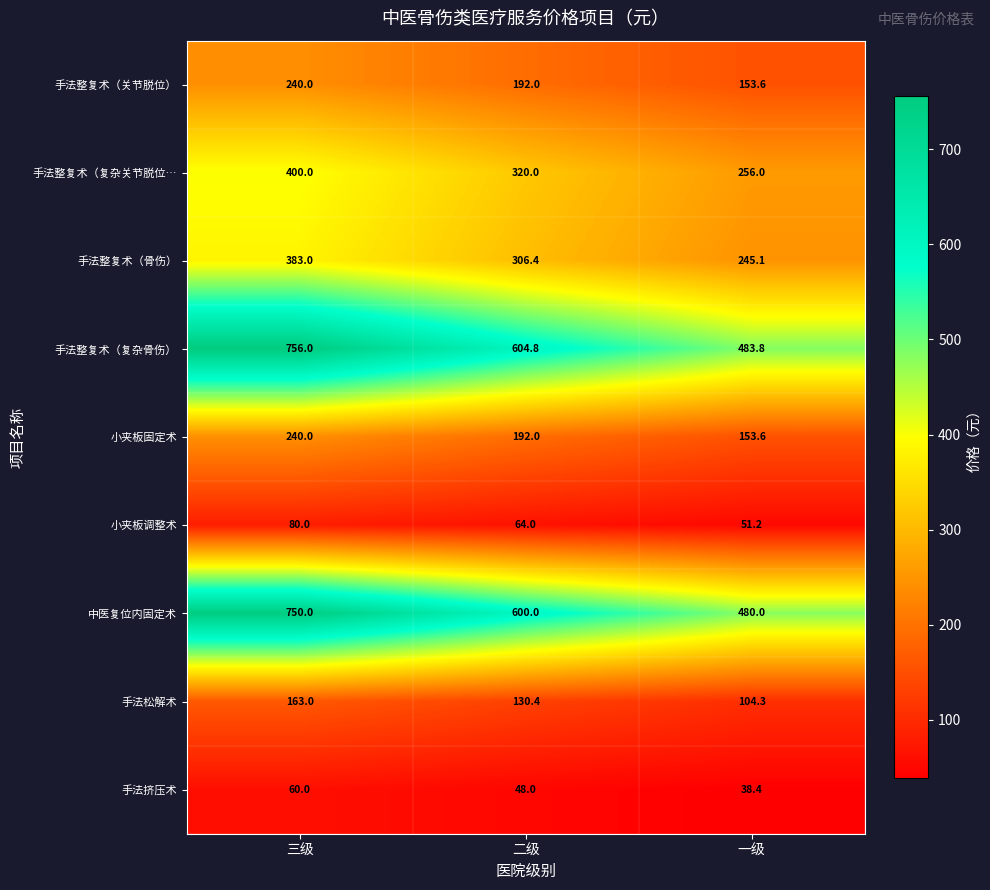

Rank the categories by 小夹板固定术 value from lowest to highest.

一级, 二级, 三级